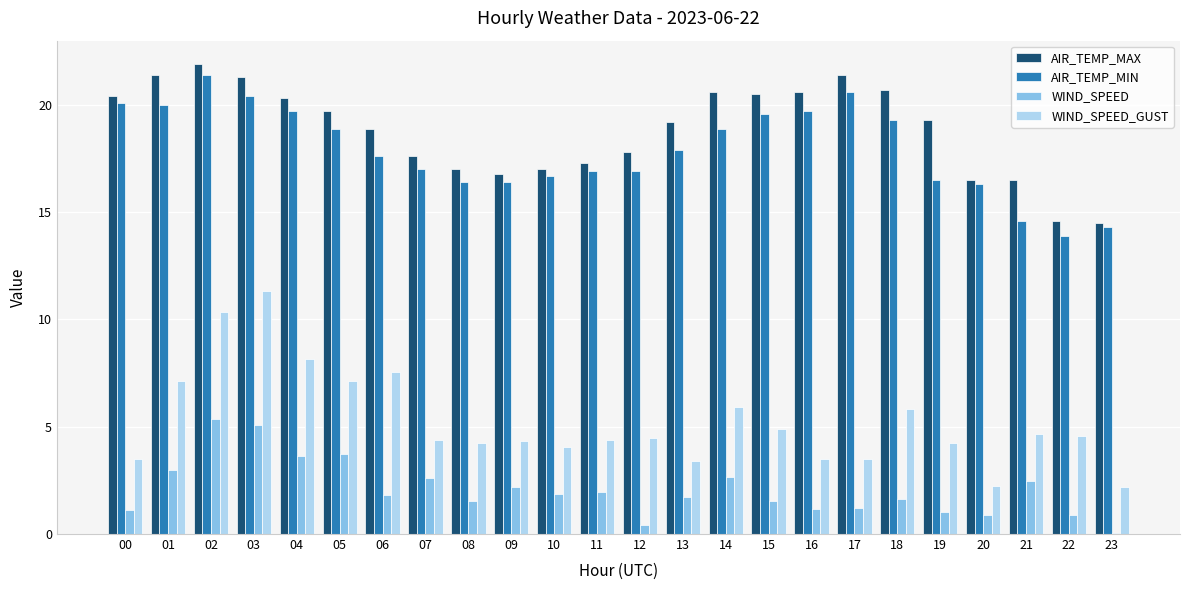

What is the sum of the AIR_TEMP_MAX values at 16 and 02?

42.5